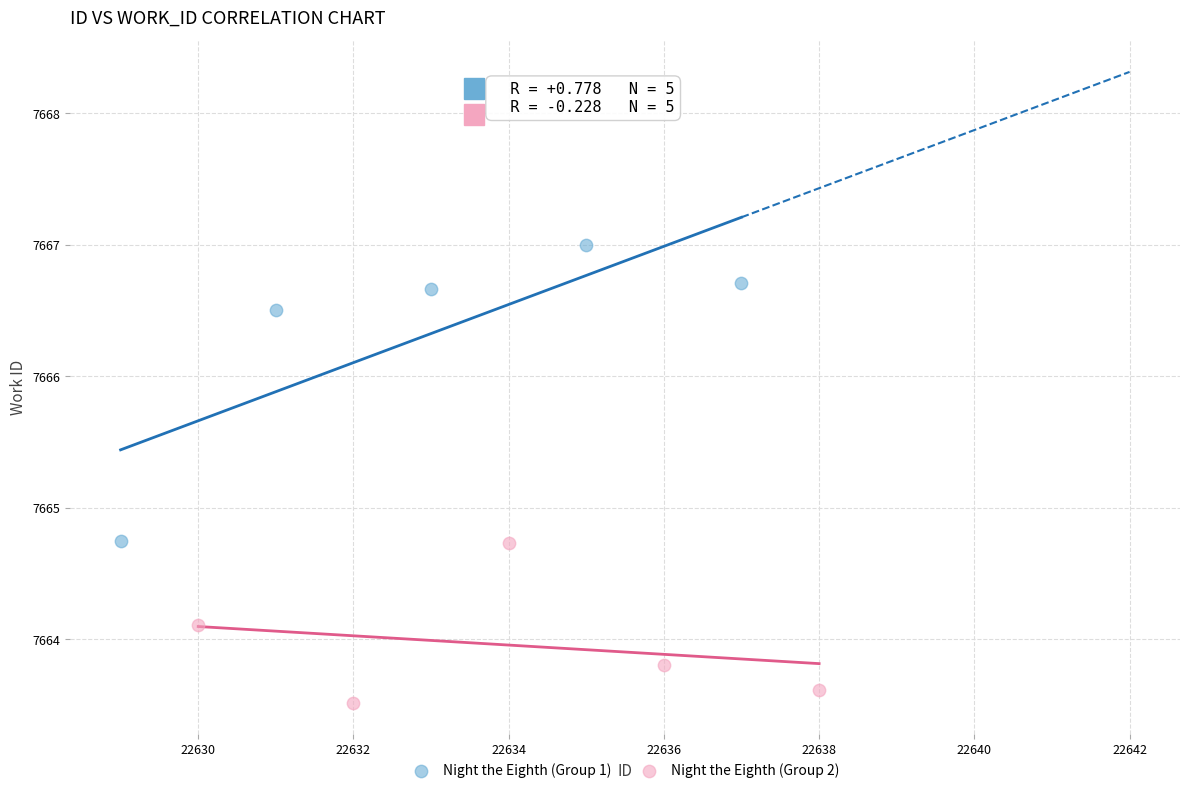

What are all the series names shown in the legend?

Night the Eighth (Group 1), Night the Eighth (Group 2)